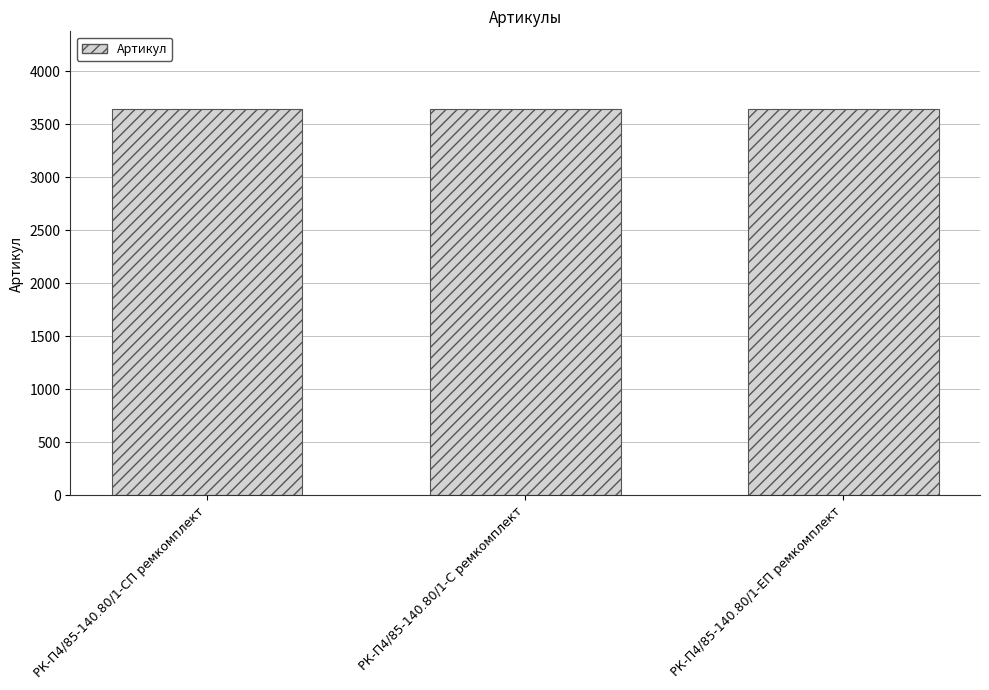

What value does the data have at РК-П4/85-140.80/1-С ремкомплект?

3649